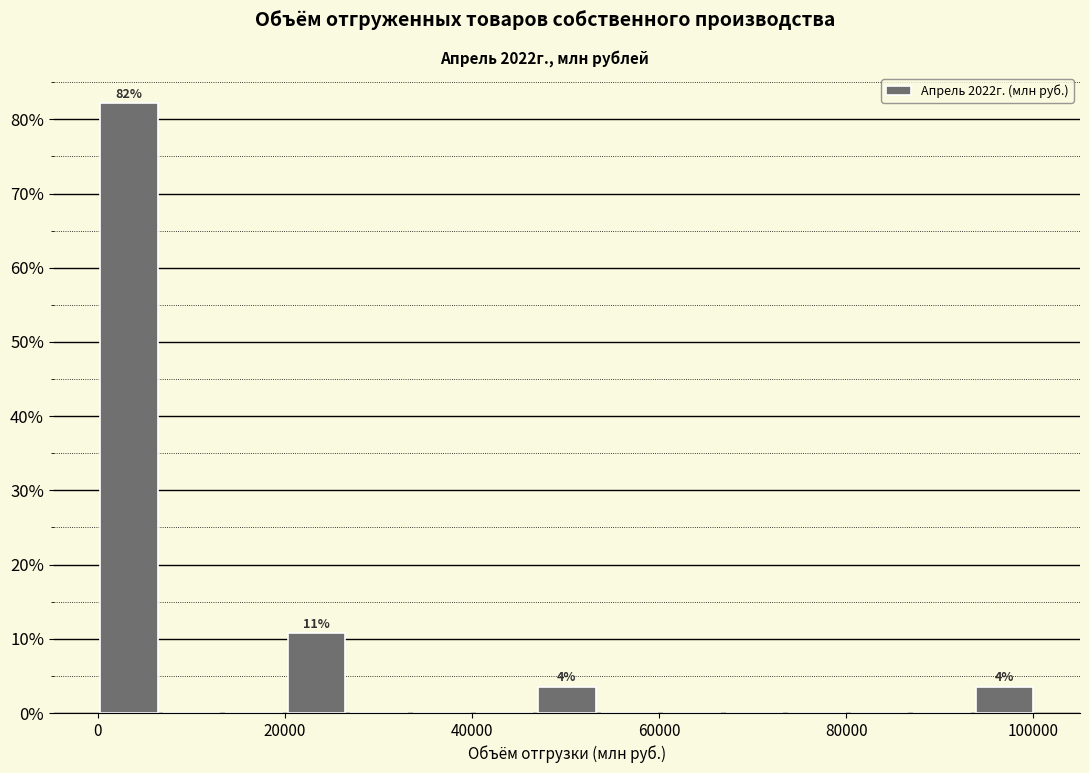

Read against the x-axis, roughly where is the centre of the tallest bar?

4000